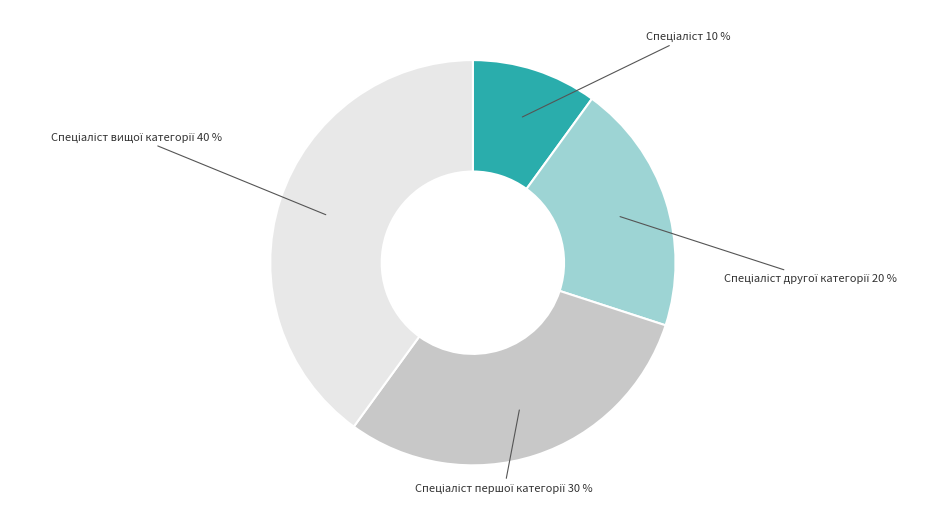

Is there any slice that represents more than half of the pie?

No